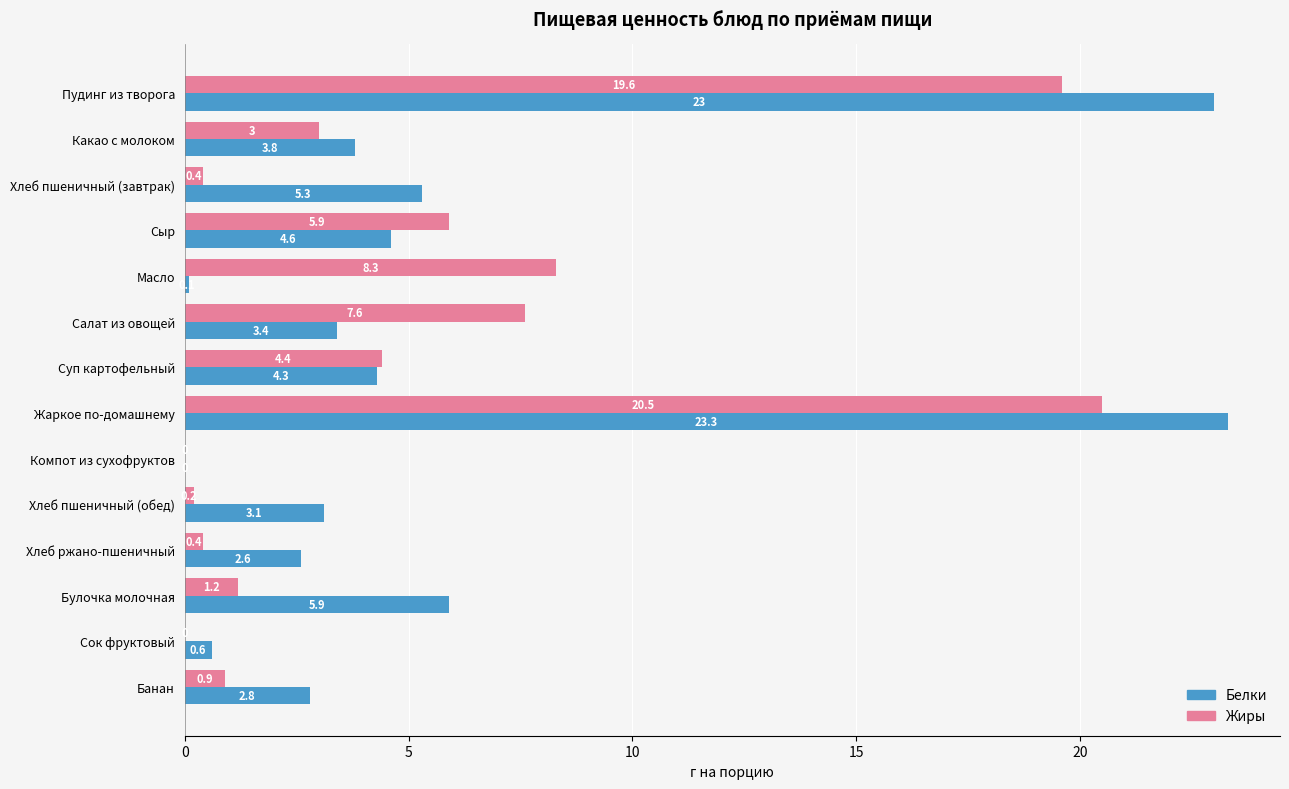

Is it true that Белки equals 4.3 at Суп картофельный?

True